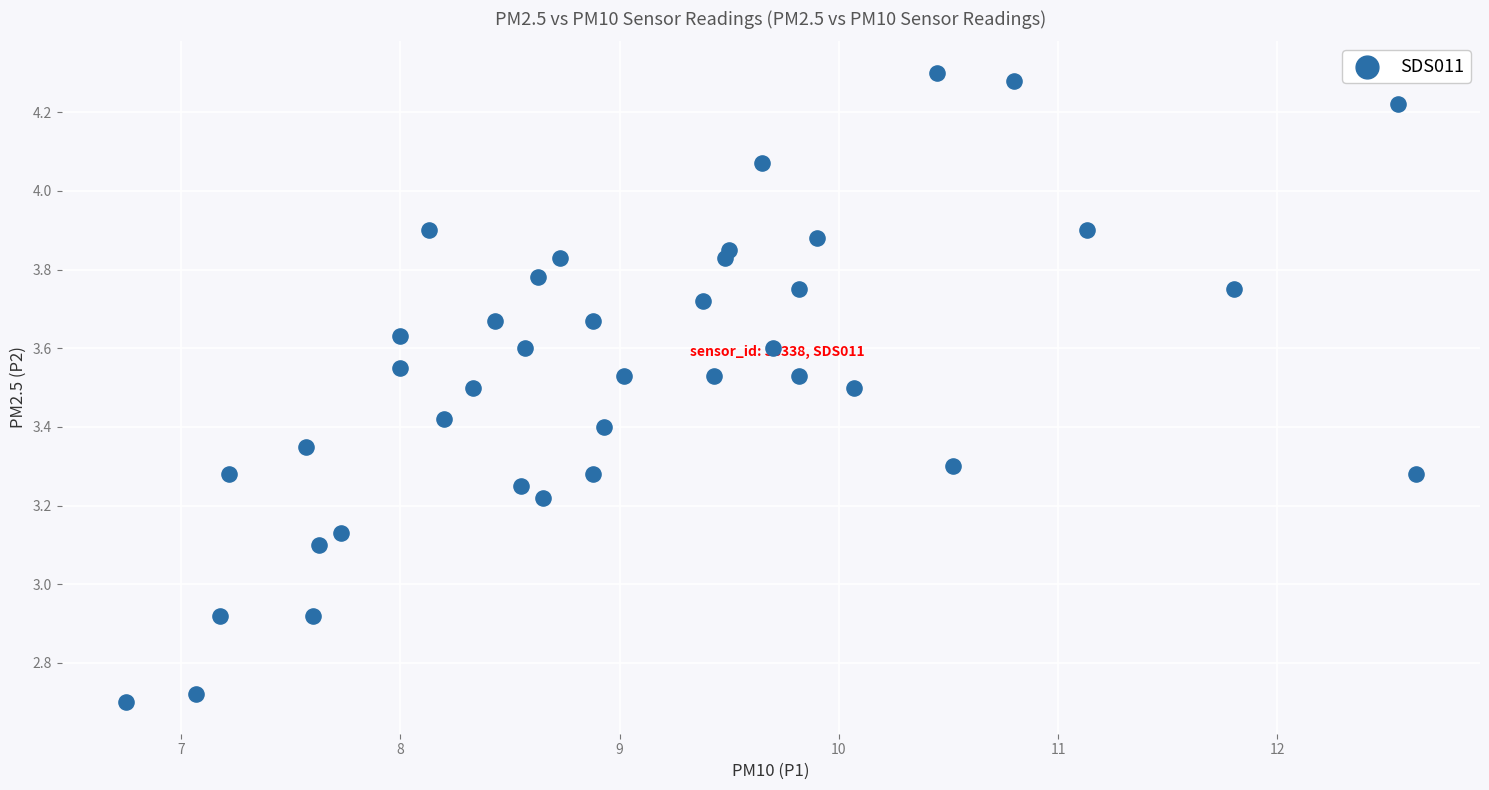

What is the range of X values (max minus min)?

5.9